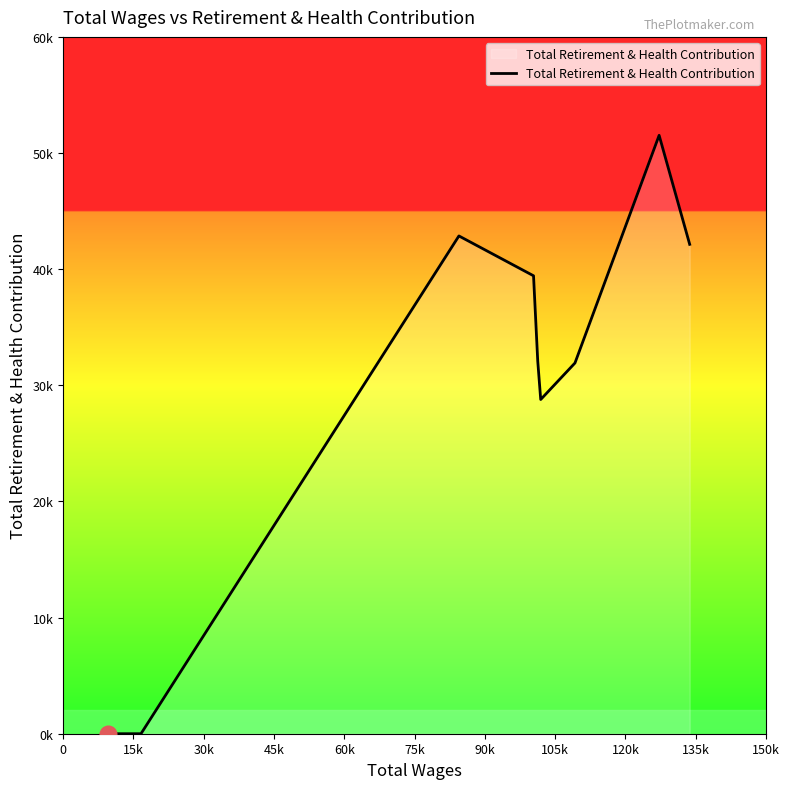

Reading left to right, list all the values displayed in this chart.

0	0	42861	39430	32076	28777	31921	51524	42137